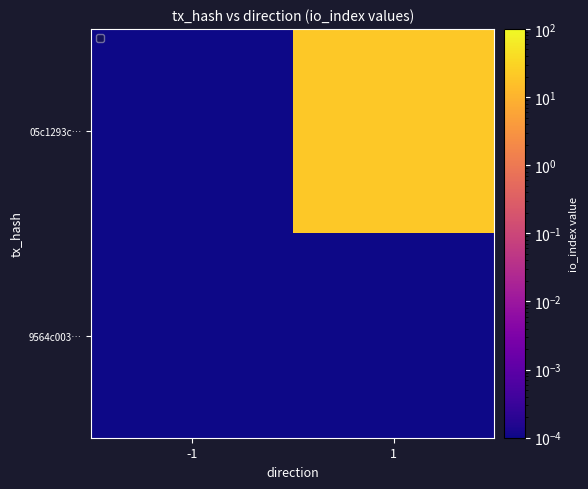

Rank the series by their maximum value, from lowest to highest.

9564c003…, 05c1293c…